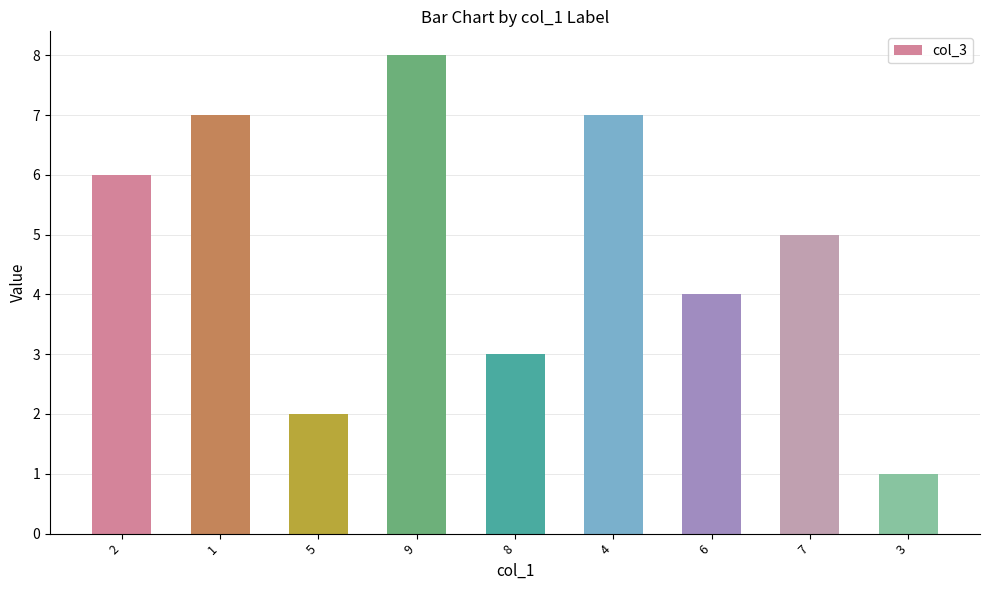

Between 9 and 6, which is larger?

9